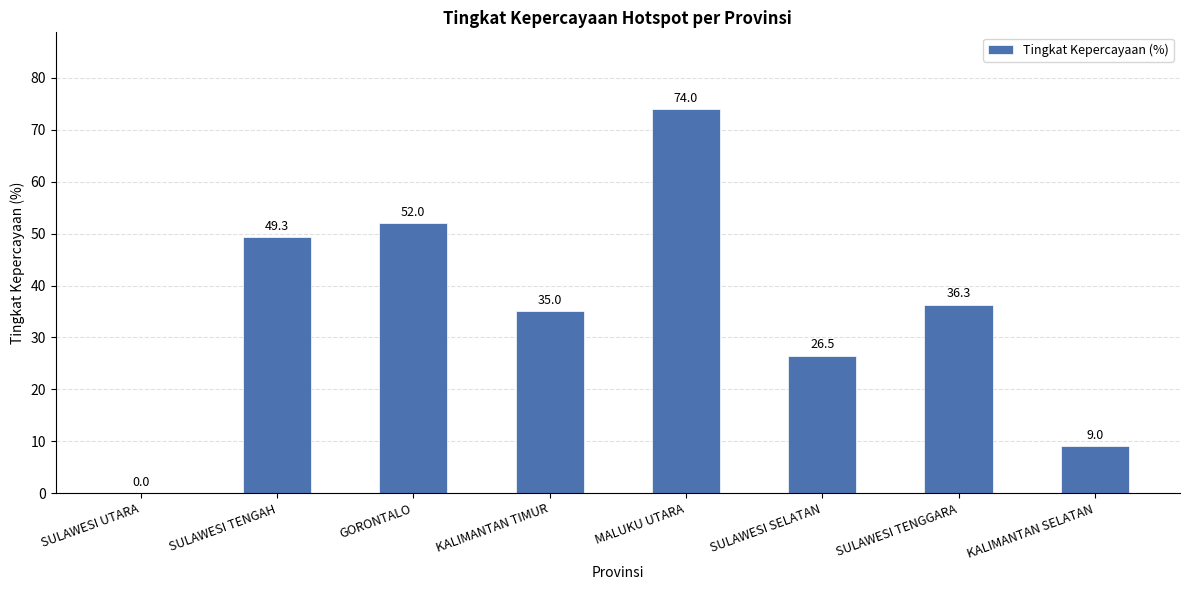

True or false: the data shows 0.0 at SULAWESI UTARA.

True